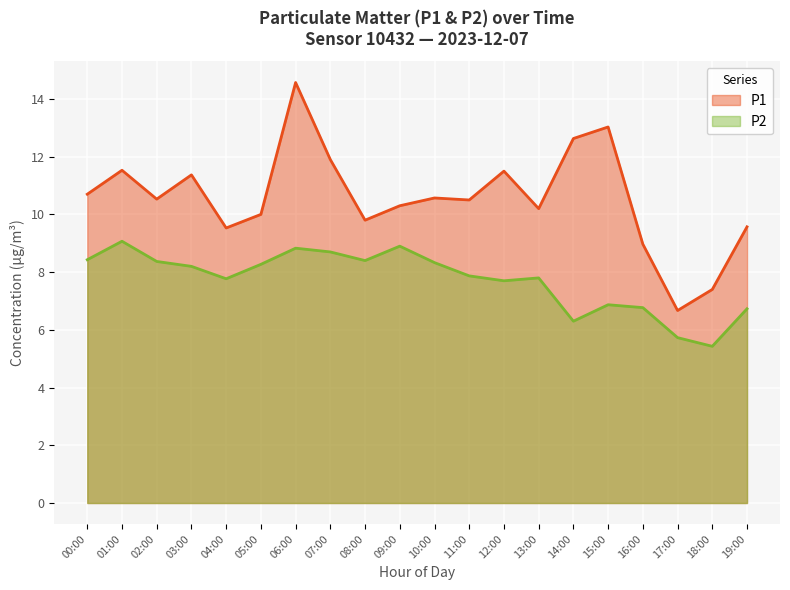

What is the difference between the highest and lowest values at 02:00?

2.2